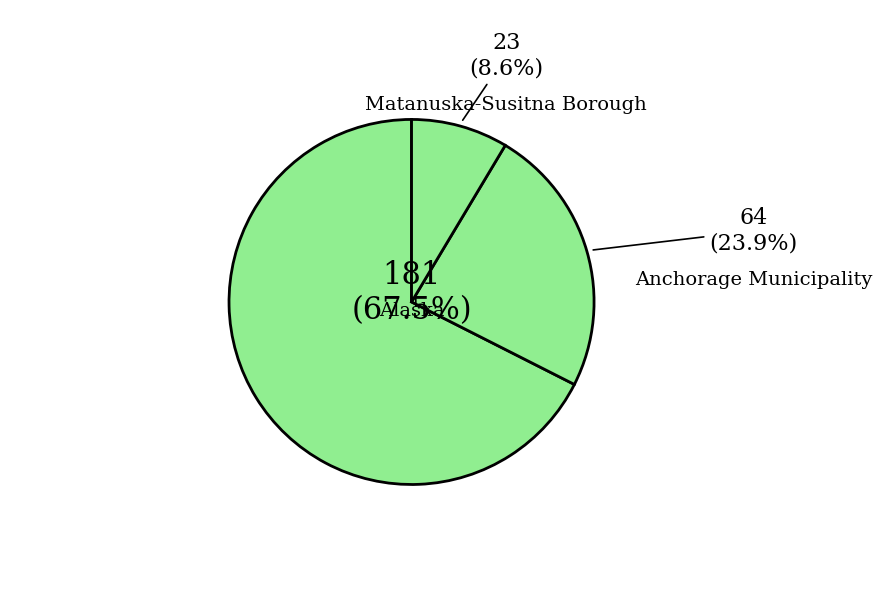

Combined, what portion of the pie is Alaska and Anchorage Municipality?

91.4%